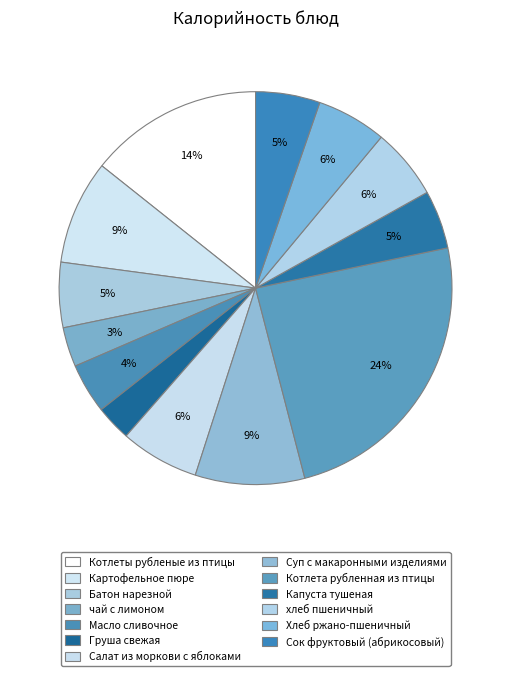

True or false: Масло сливочное accounts for 4% of the total.

True